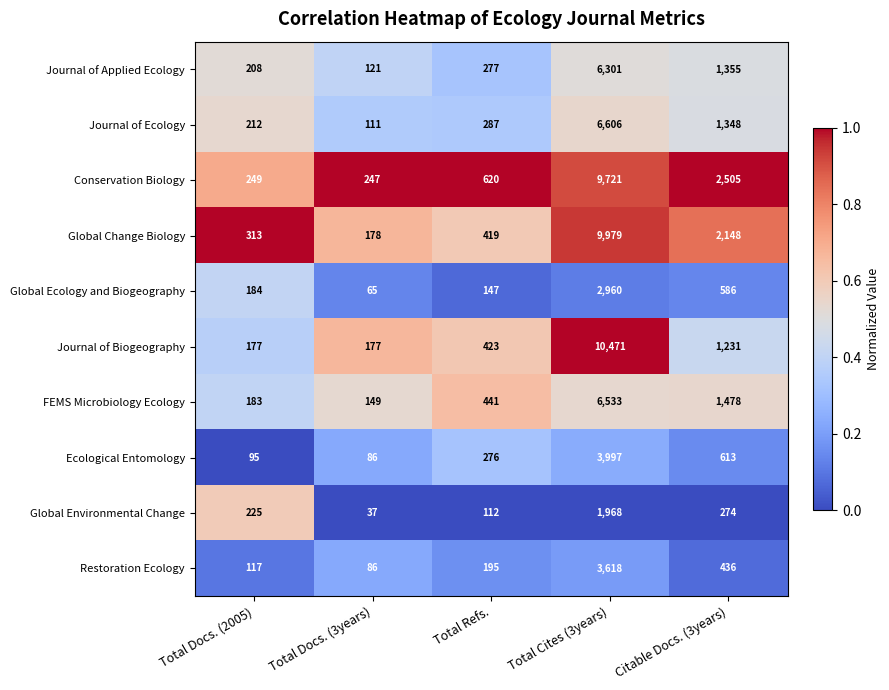

Is the value of Global Environmental Change at Total Docs. (2005) greater than the value of Restoration Ecology at Total Cites (3years)?

No